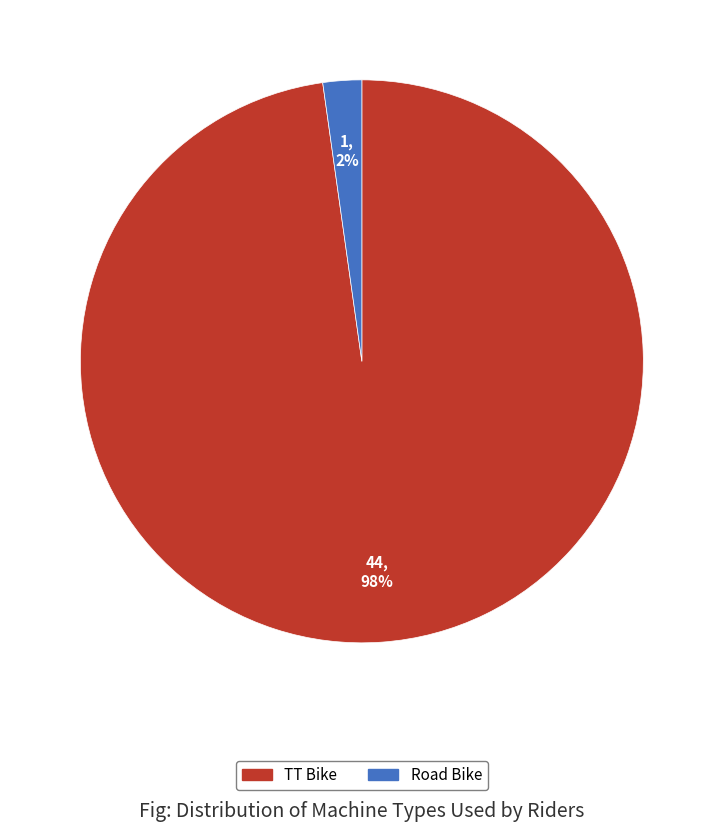

Is Road Bike the majority of the pie?

No